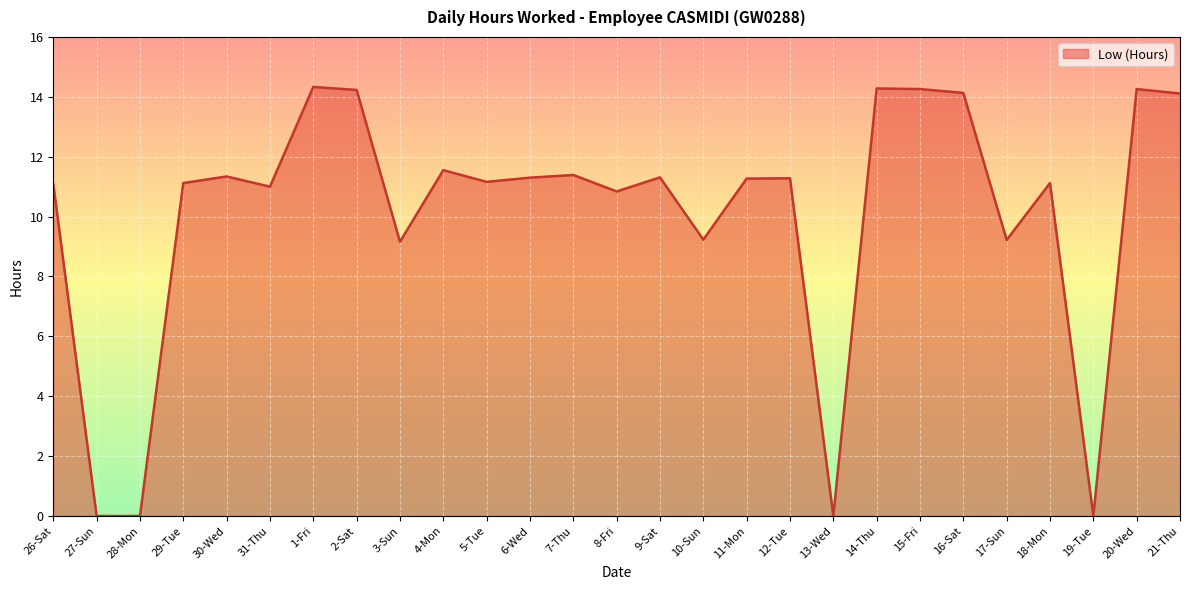

Which has a higher value, 17-Sun or 14-Thu?

14-Thu